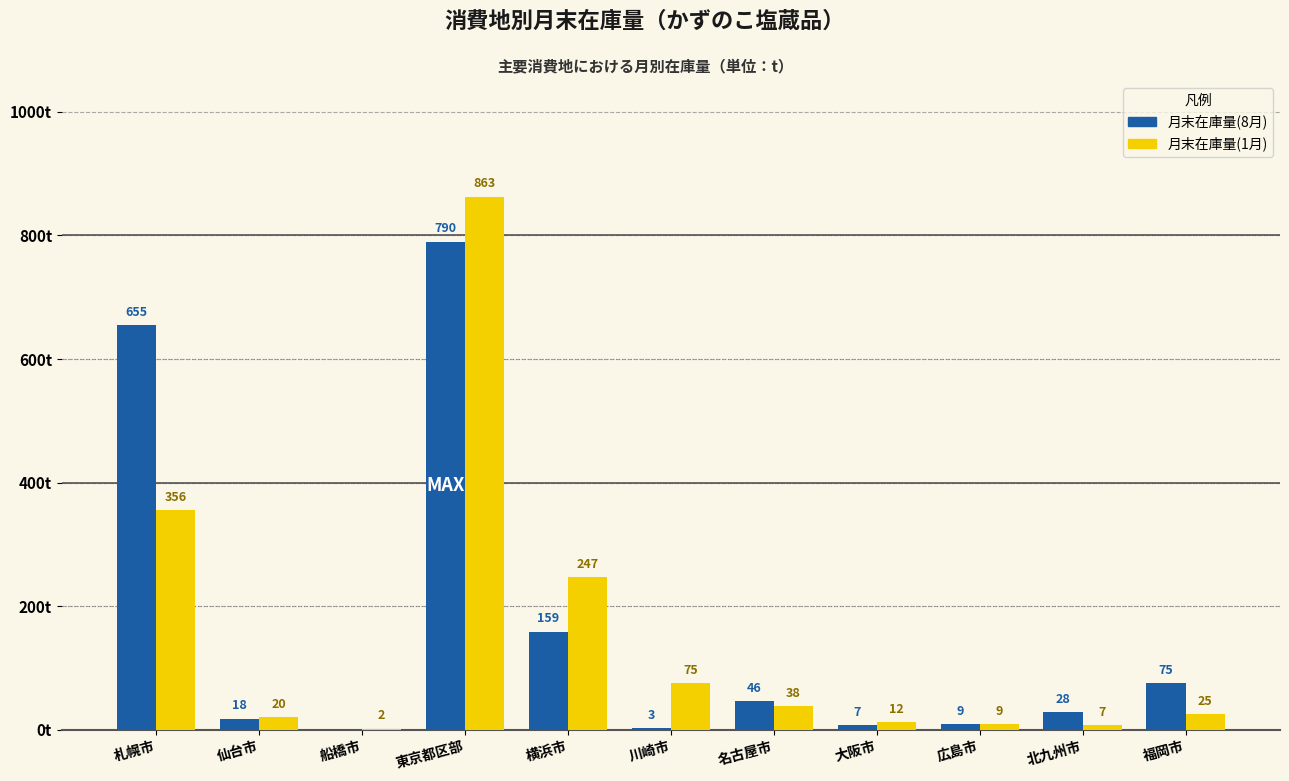

At which category is the sum across all series the highest?

東京都区部